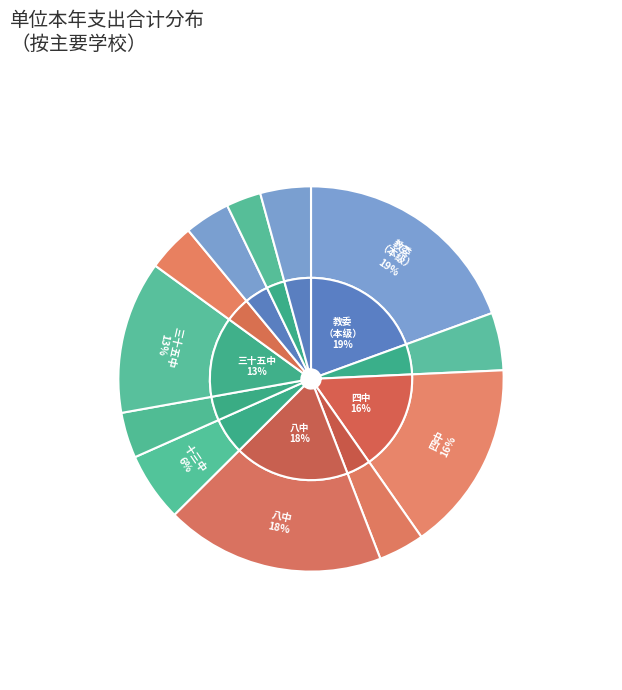

Is it true that 北京市第四十四中学 is 1% of the pie?

False